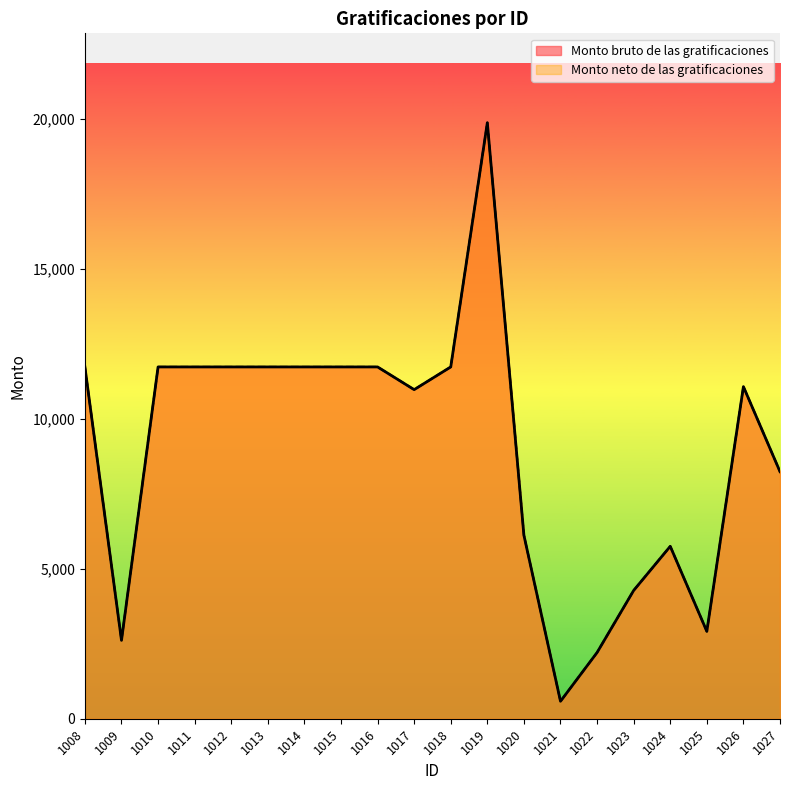

What is the value of the Monto neto de las gratificaciones point at the 13th from the left?

6117.5